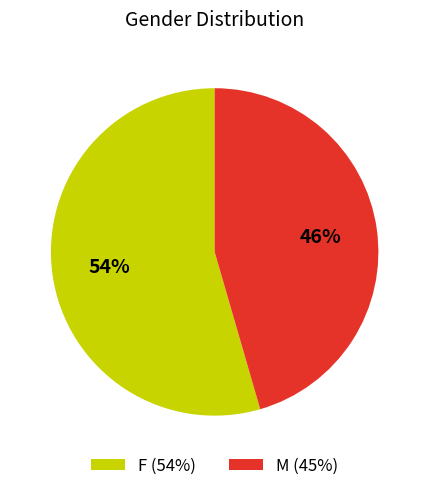

What is the majority slice?

F